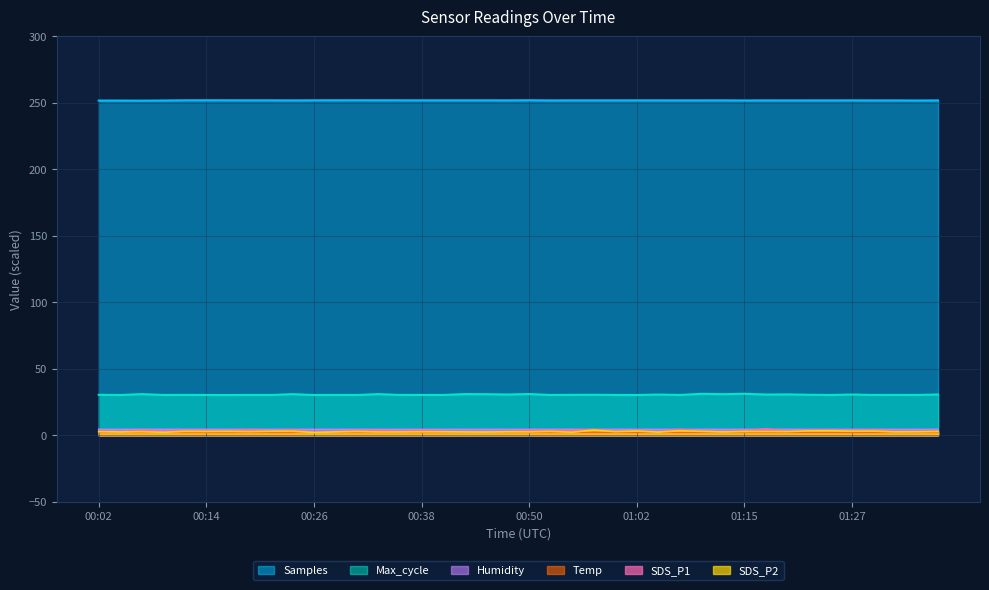

What are all the series names shown in the legend?

Samples, Max_cycle, Humidity, Temp, SDS_P1, SDS_P2